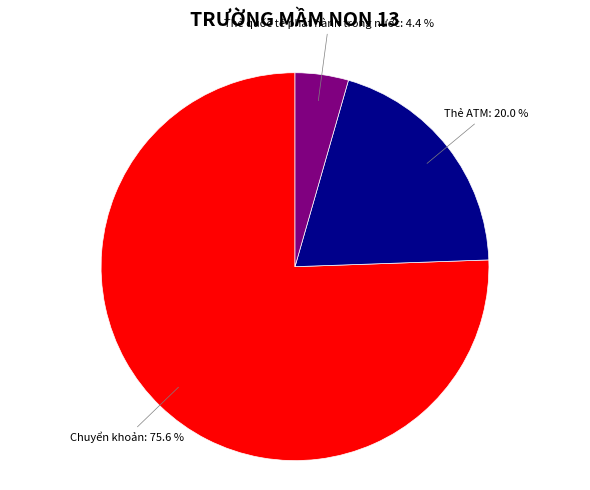

Which category has the smallest portion of the pie?

Thẻ quốc tế phát hành trong nước